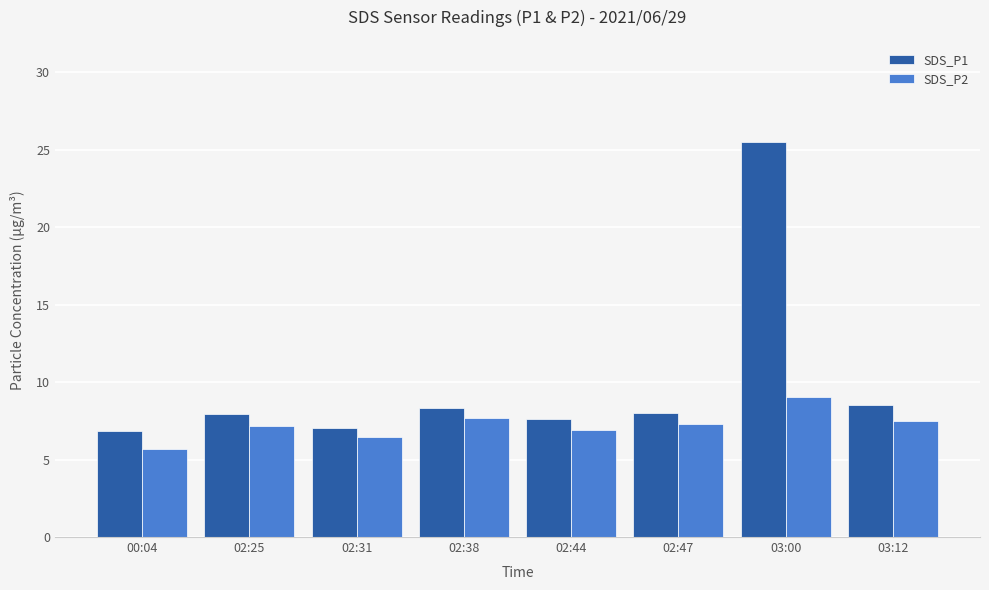

Which series has the widest spread of values?

SDS_P1